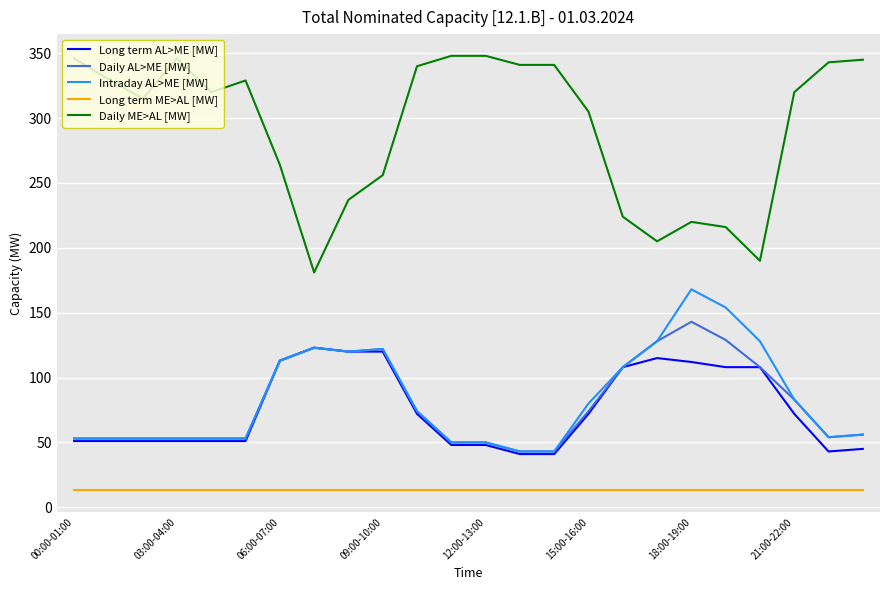

What is the maximum value shown in the chart?

348